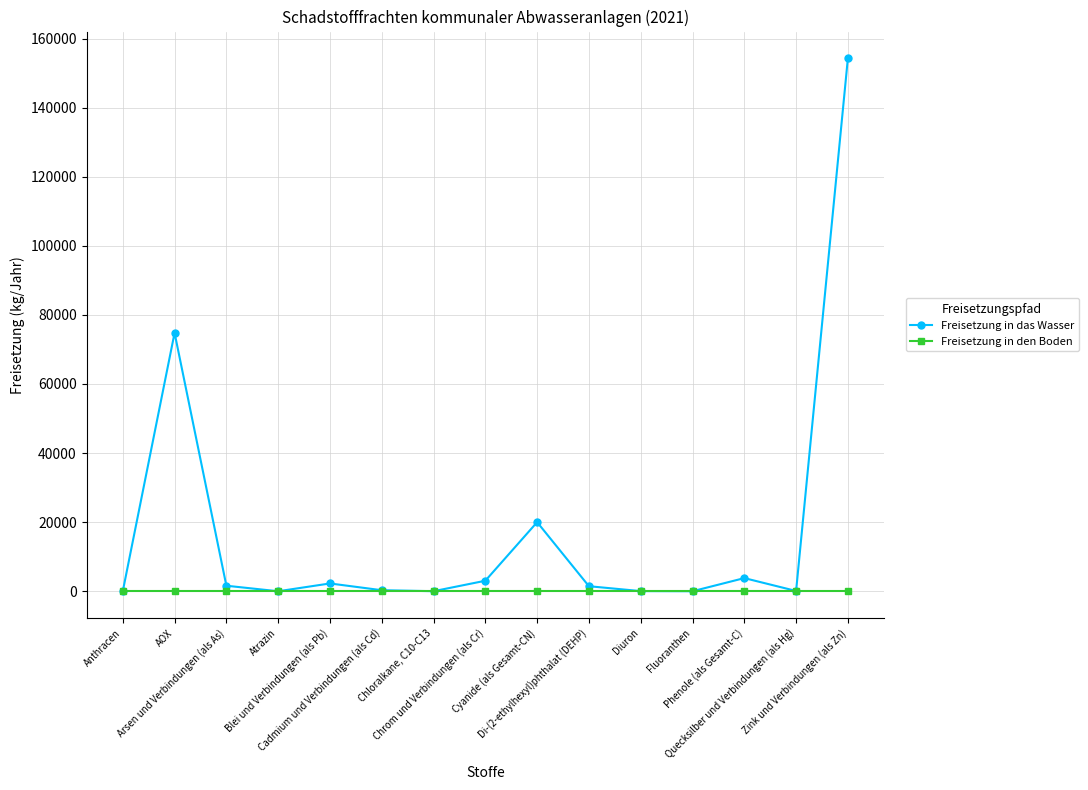

How many distinct data groups are displayed?

2